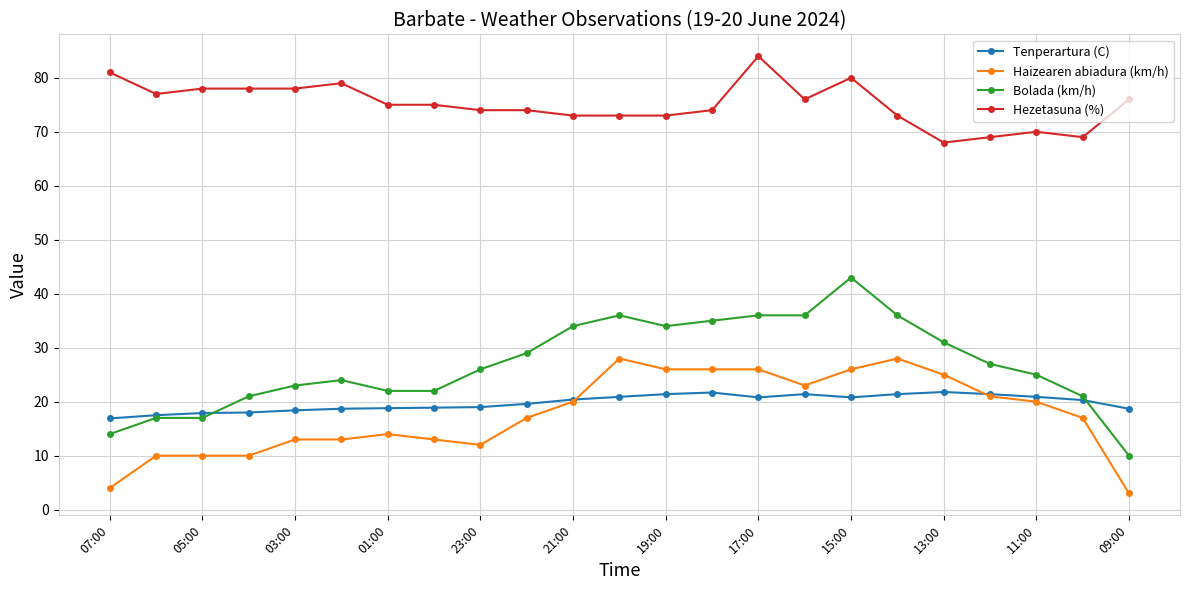

True or false: Haizearen abiadura (km/h) and Hezetasuna (%) intersect in this chart.

False